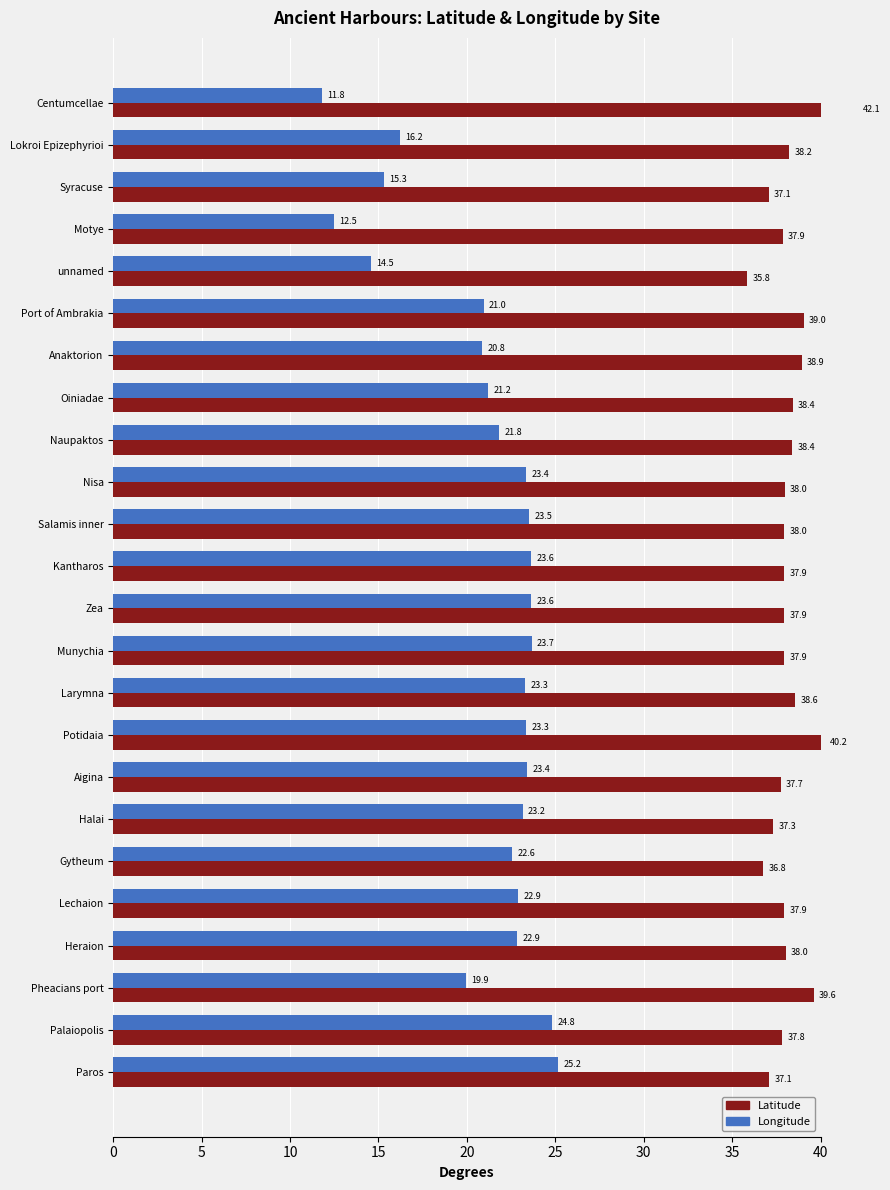

What is the difference between the maximum and second lowest values in the Longitude series?

12.7